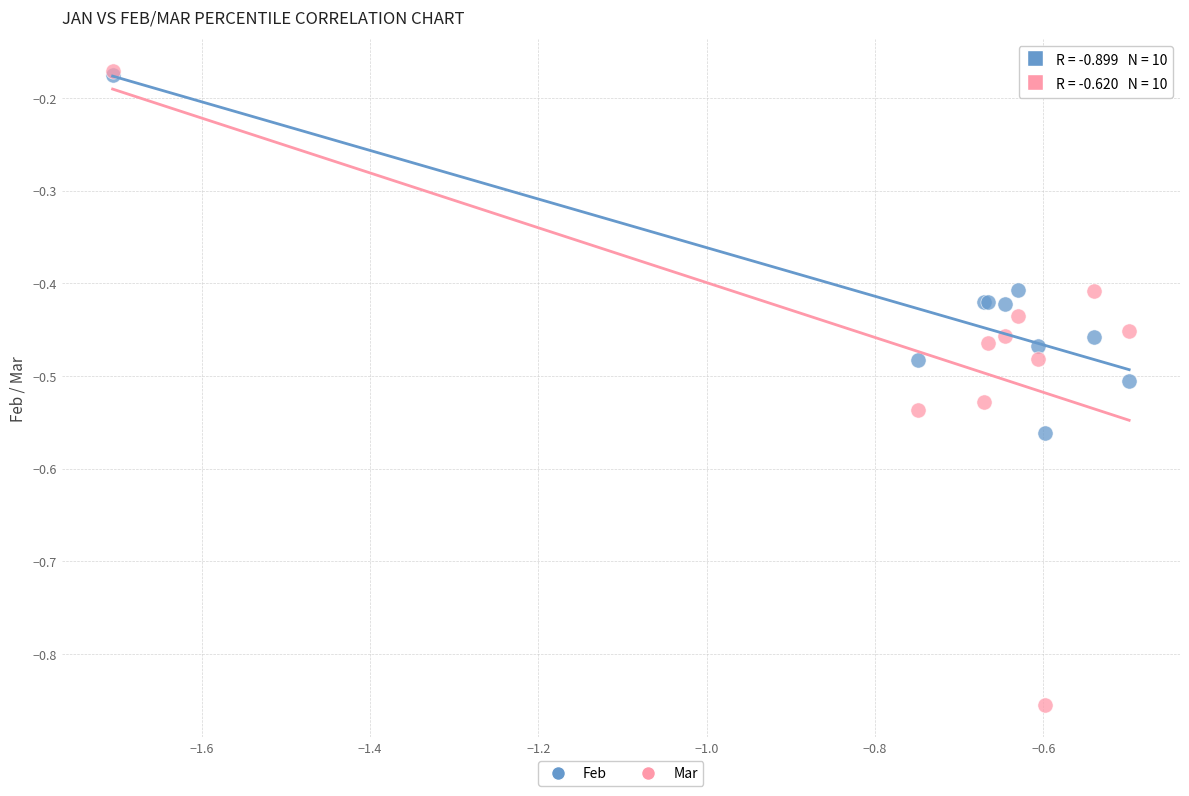

What are all the series names shown in the legend?

Feb, Mar